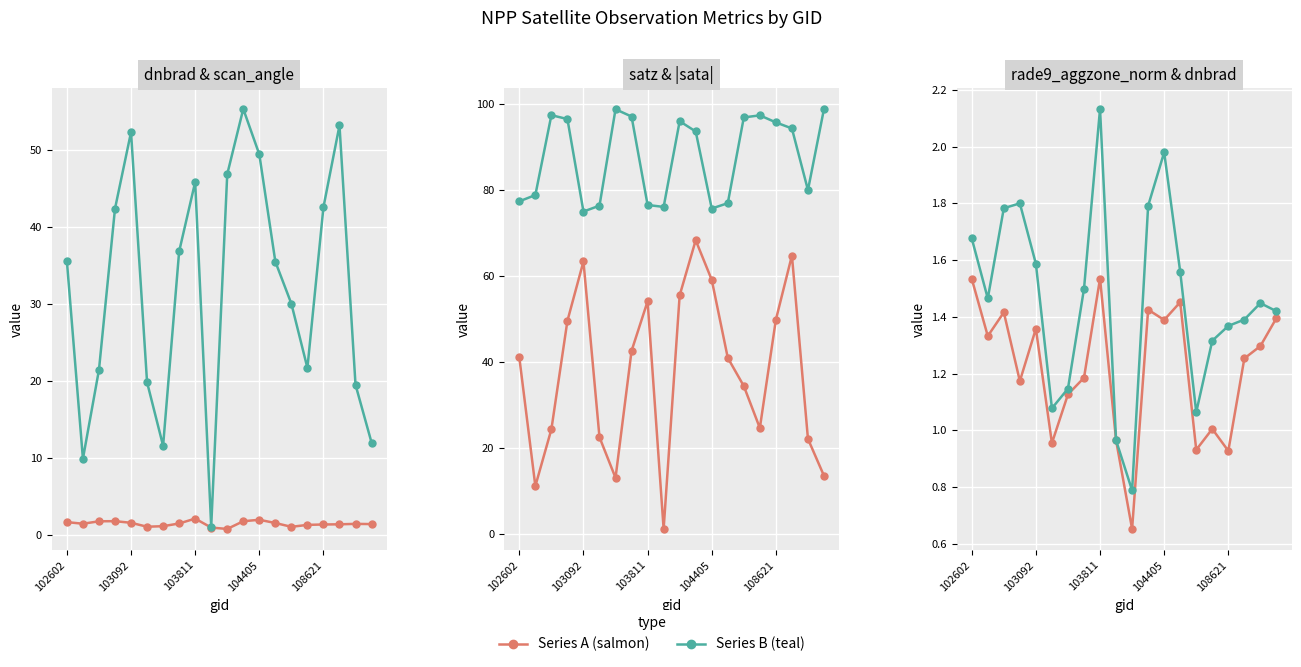

How many values in the rade9_aggzone_norm series exceed 1?

15